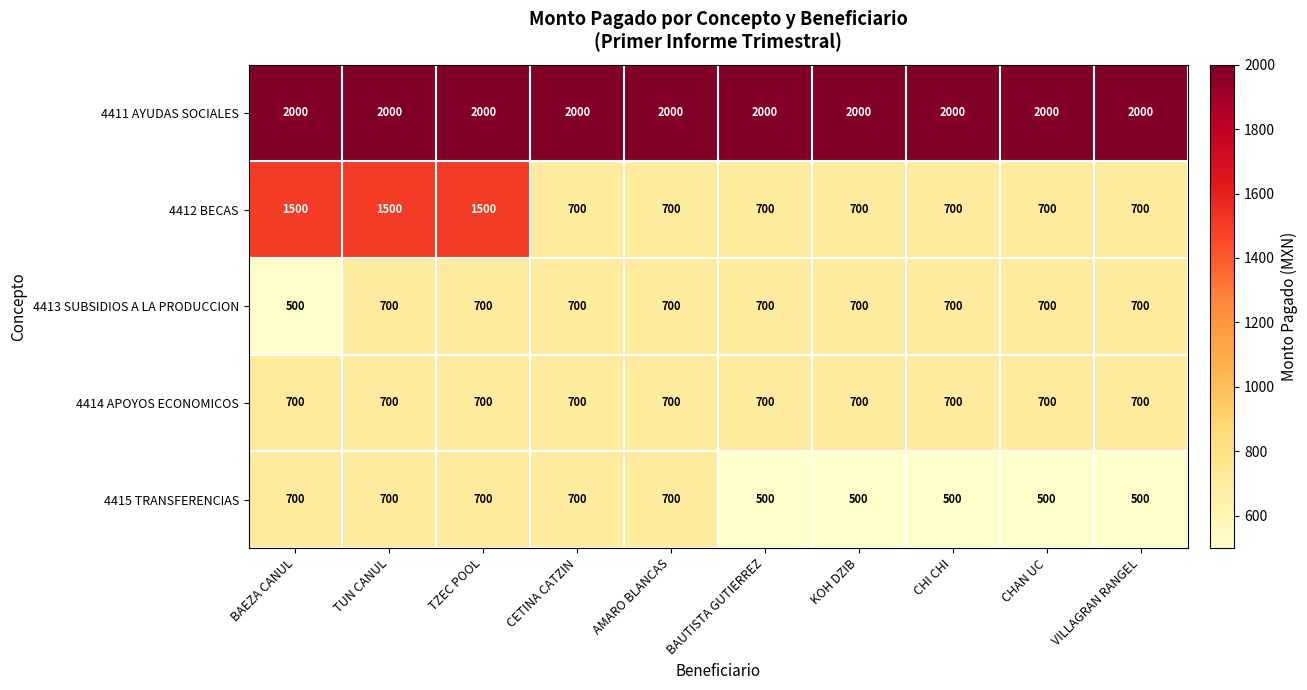

What is the sum of the 4411 AYUDAS SOCIALES values at KOH DZIB and CHAN UC?

4000